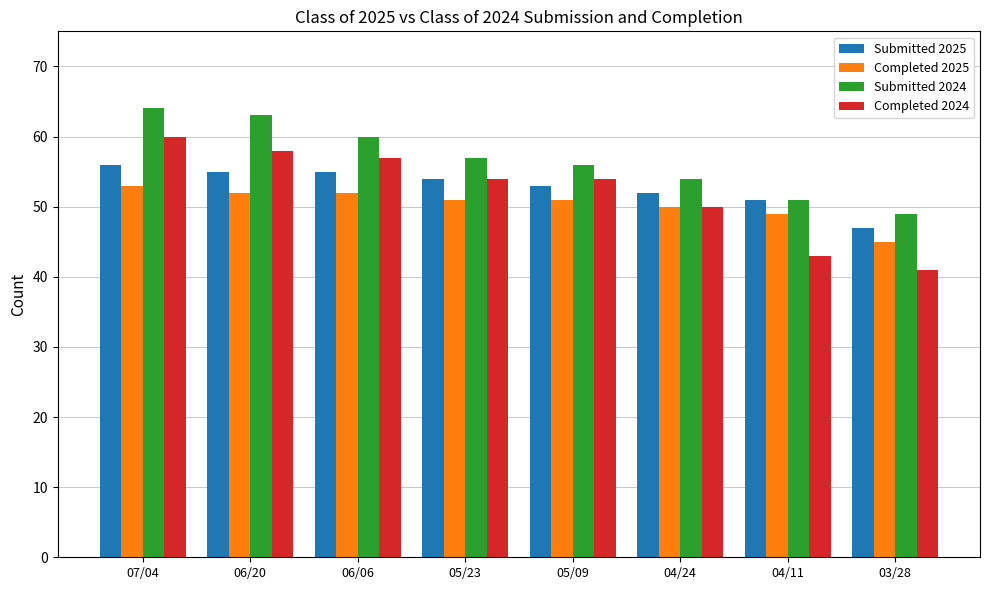

Count the number of categories in the chart.

8